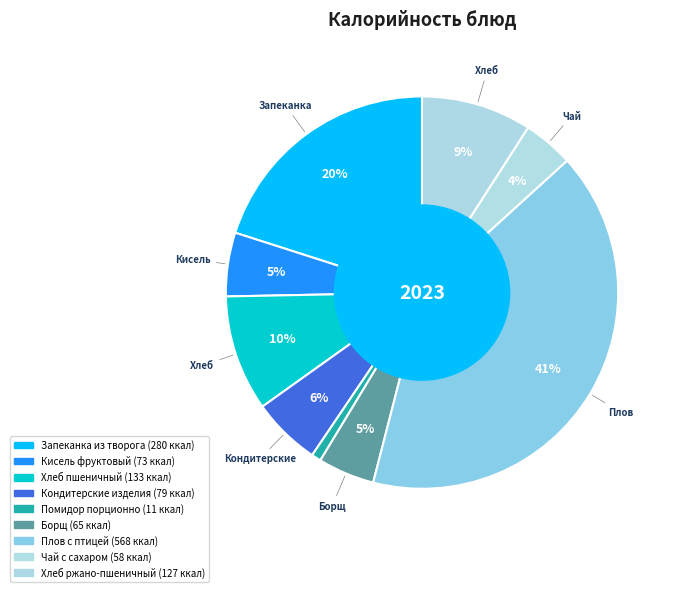

Is there any slice that represents more than half of the pie?

No